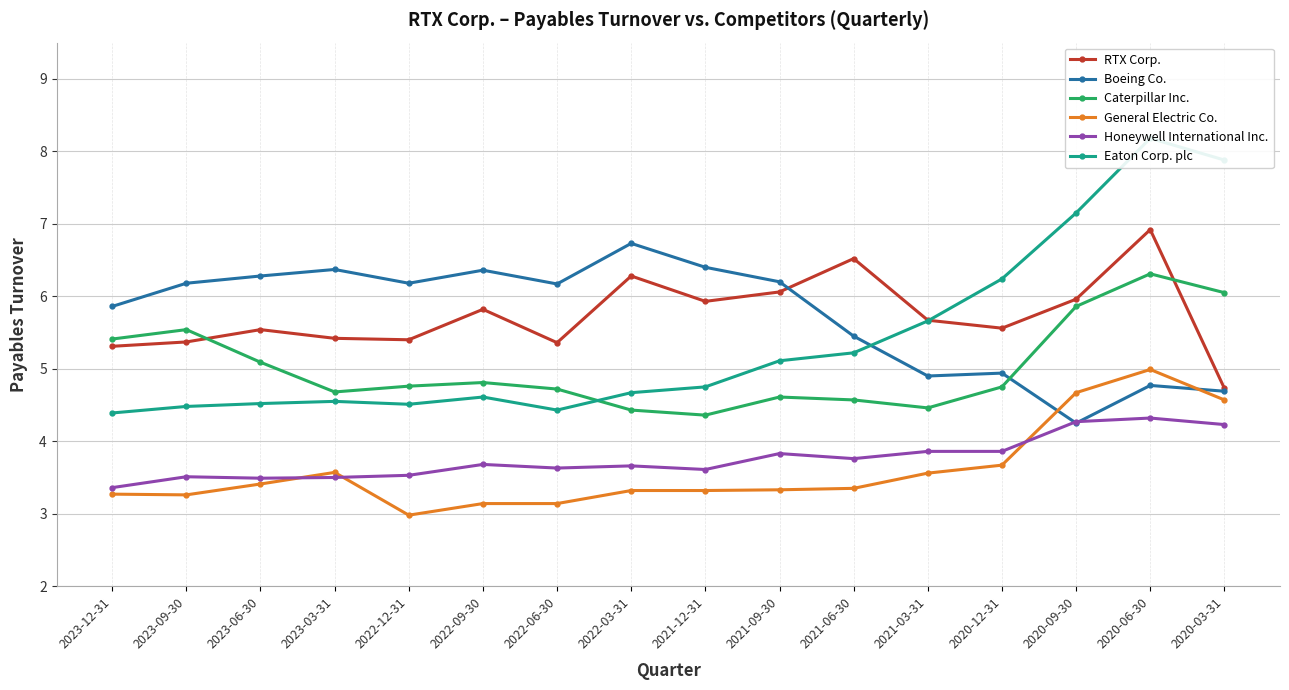

What is the difference between the Eaton Corp. plc values at 2022-12-31 and 2020-09-30?

2.6